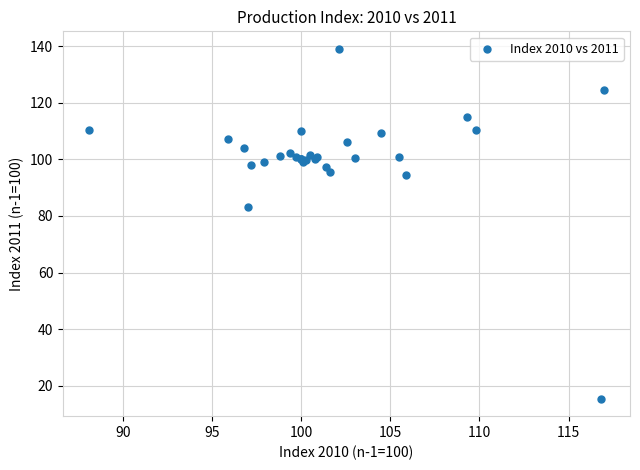

What Y value in the scatter plot is closest to 77?

83.0